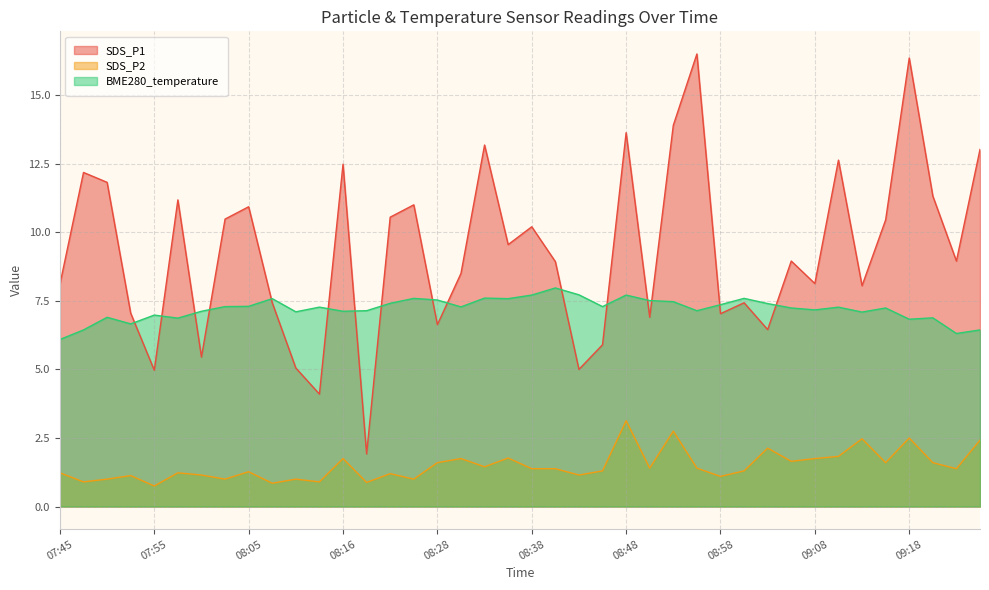

What is the label of the 27th point from the left?

08:53